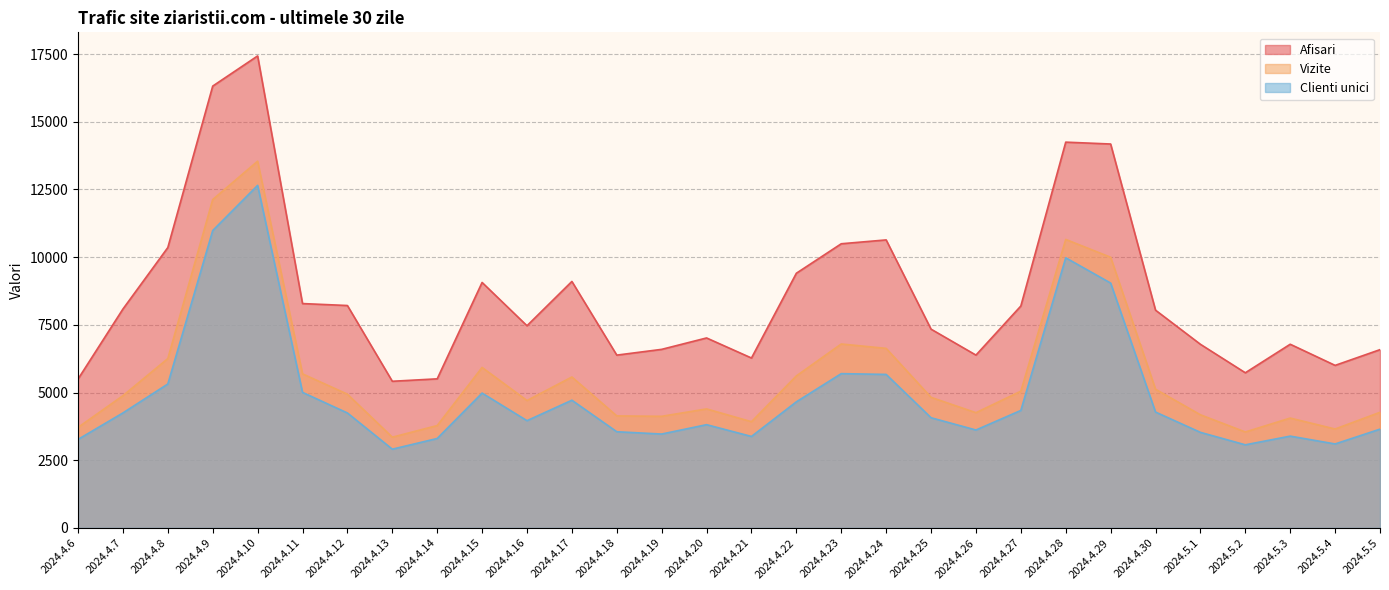

What is the sum of the Vizite values at 2024.4.26 and 2024.4.23?

11051